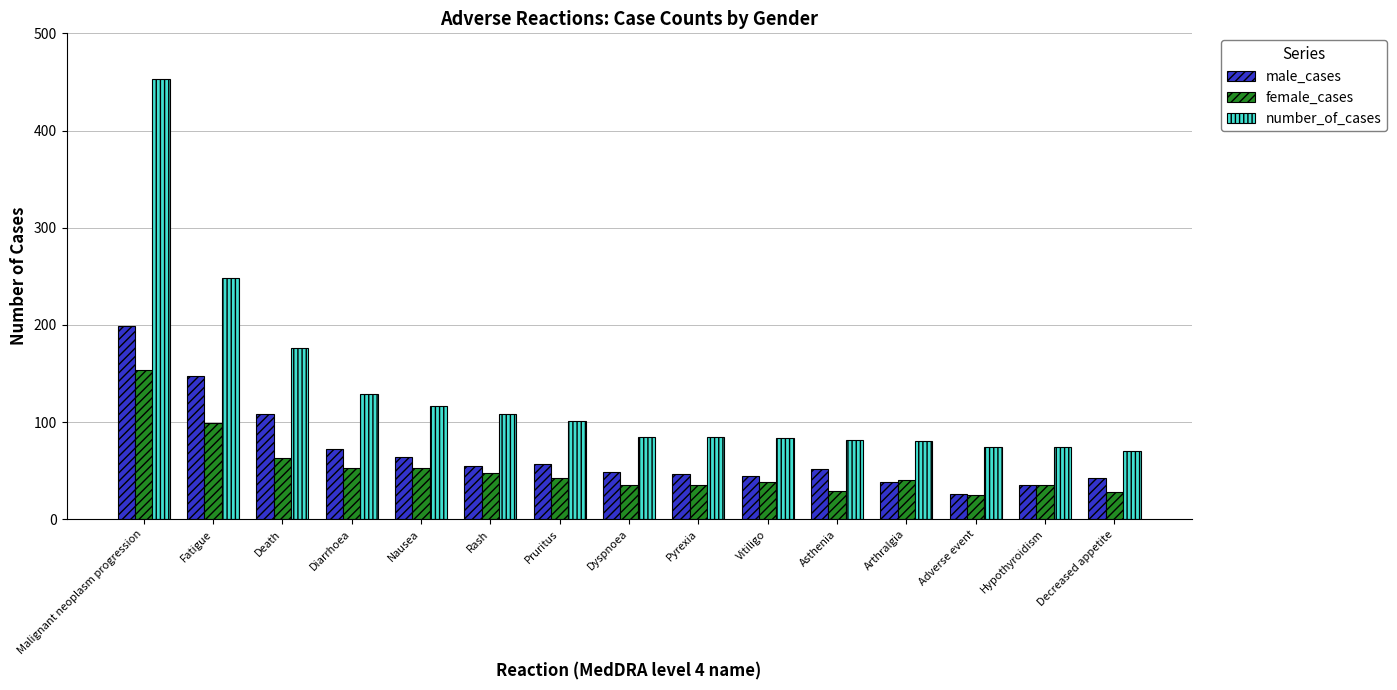

Is it true that number_of_cases equals 129 at Diarrhoea?

True